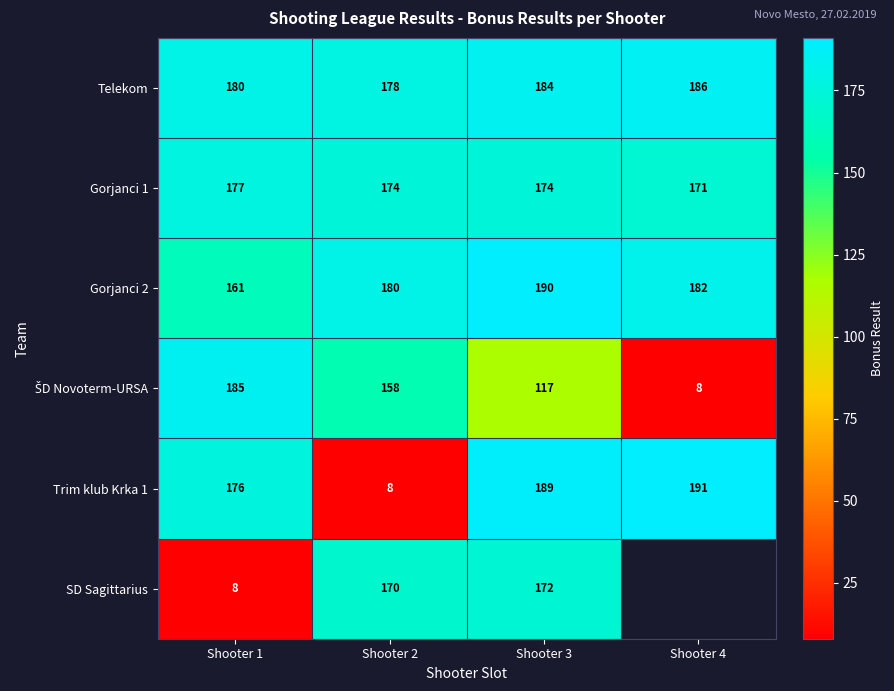

What is the average value of the Telekom series?

182